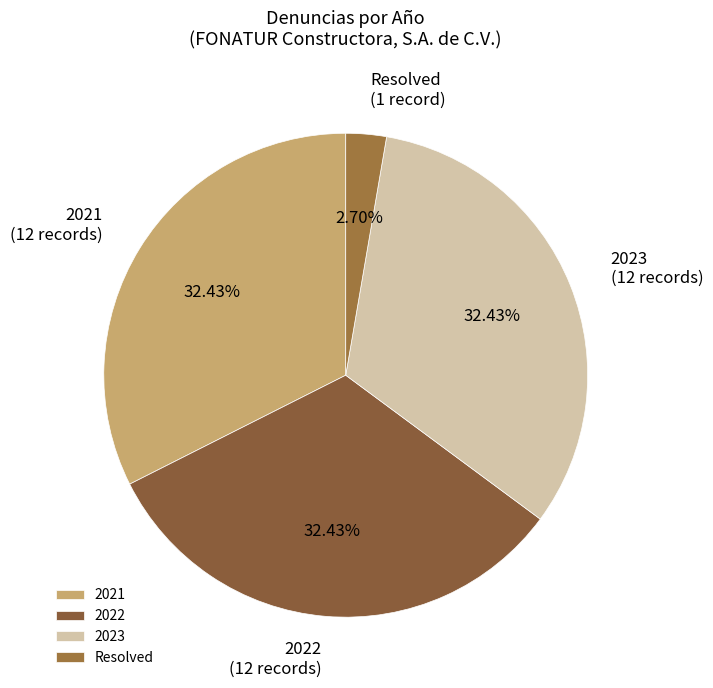

Is there a majority slice in this chart?

No